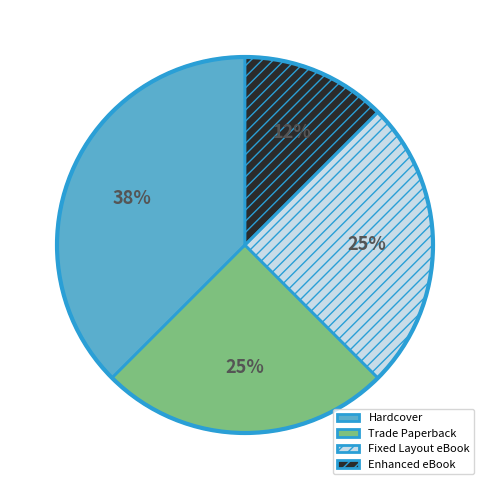

How many segments does this pie chart have?

4